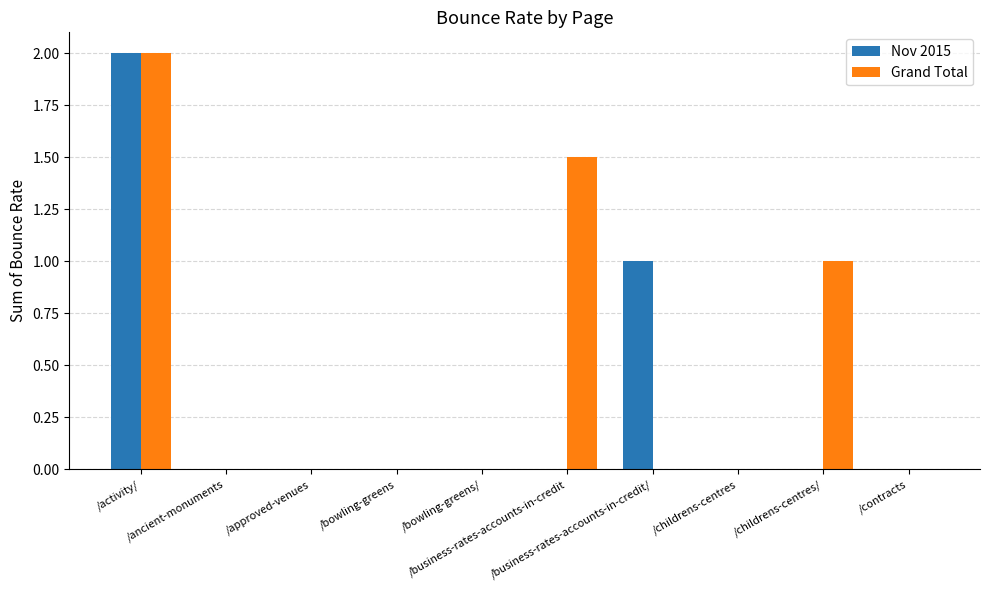

What is the sum of all Nov 2015 values?

3.0